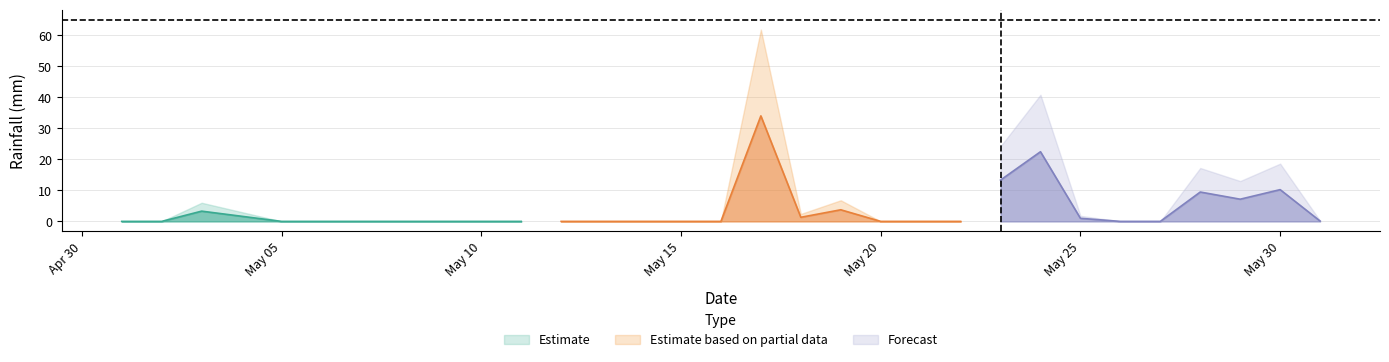

How many values exceed 0?

12